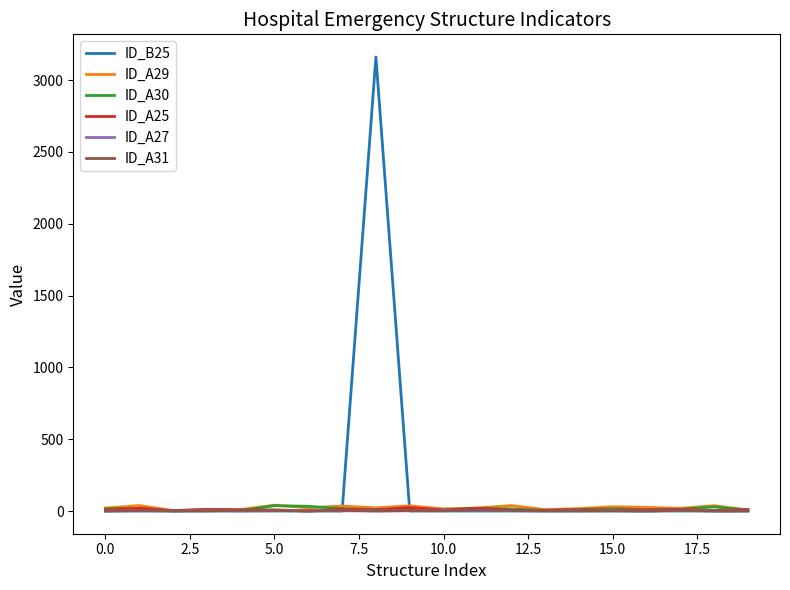

Which series has the largest range (max minus min)?

ID_B25